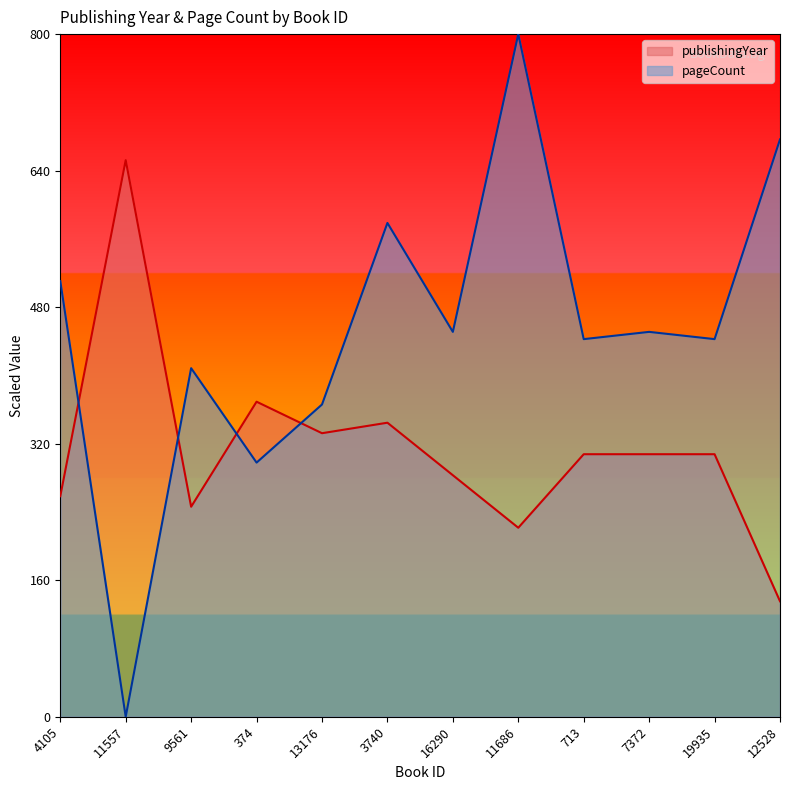

What is the sum of the publishingYear values at 7372 and 11557?

960.0